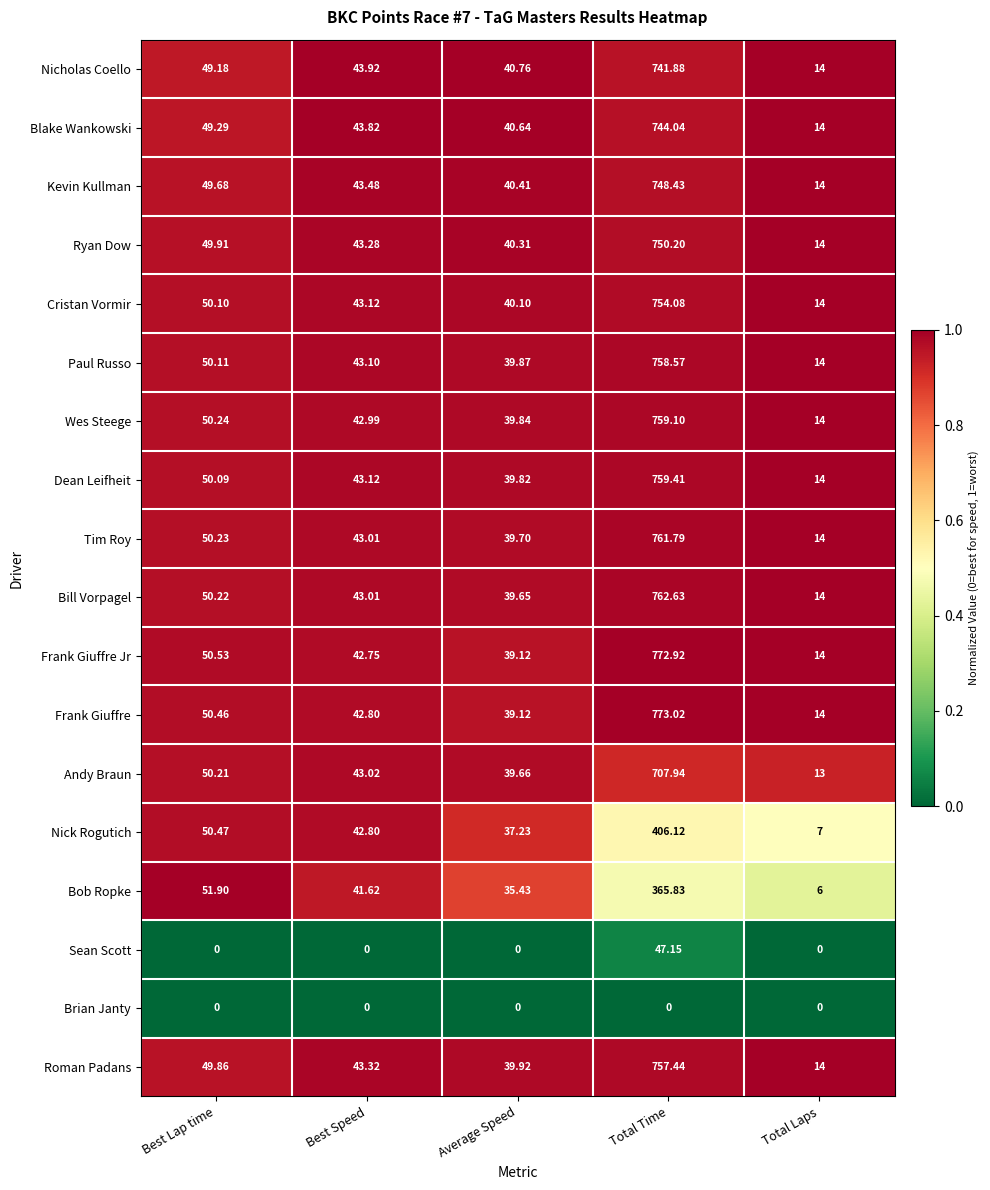

At which label does Dean Leifheit reach its peak?

Total Time